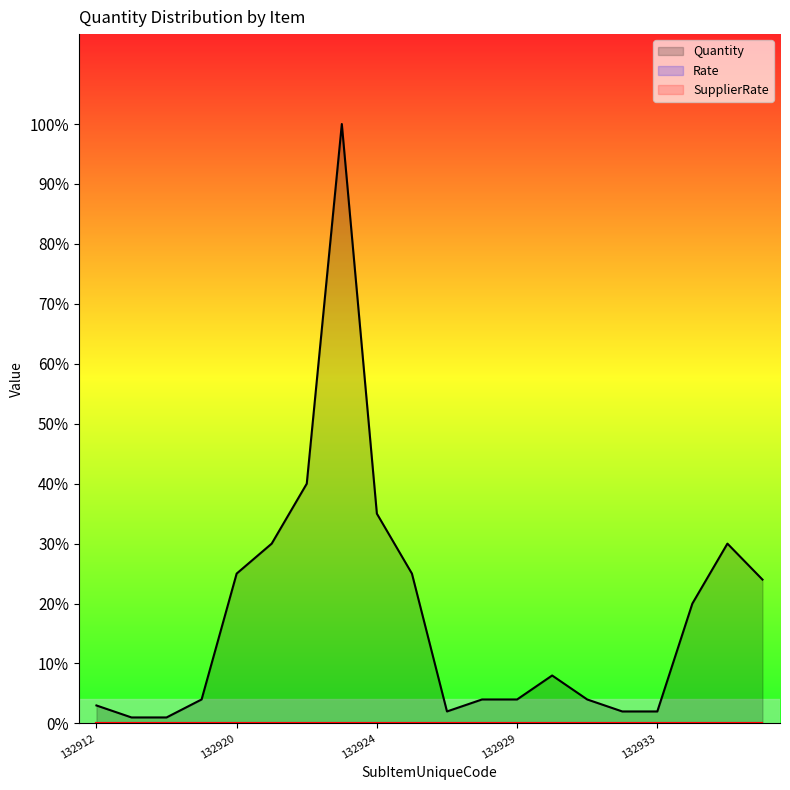

Does the chart have visible grid lines?

No